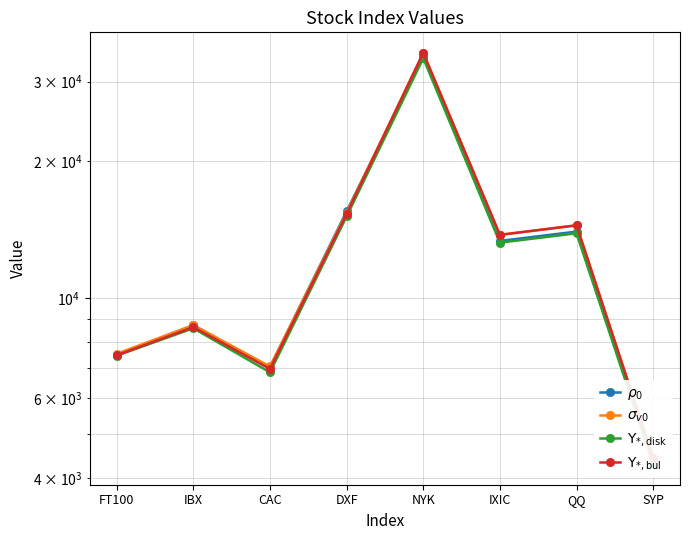

What is the maximum value for $\rho_0$?

34160.8